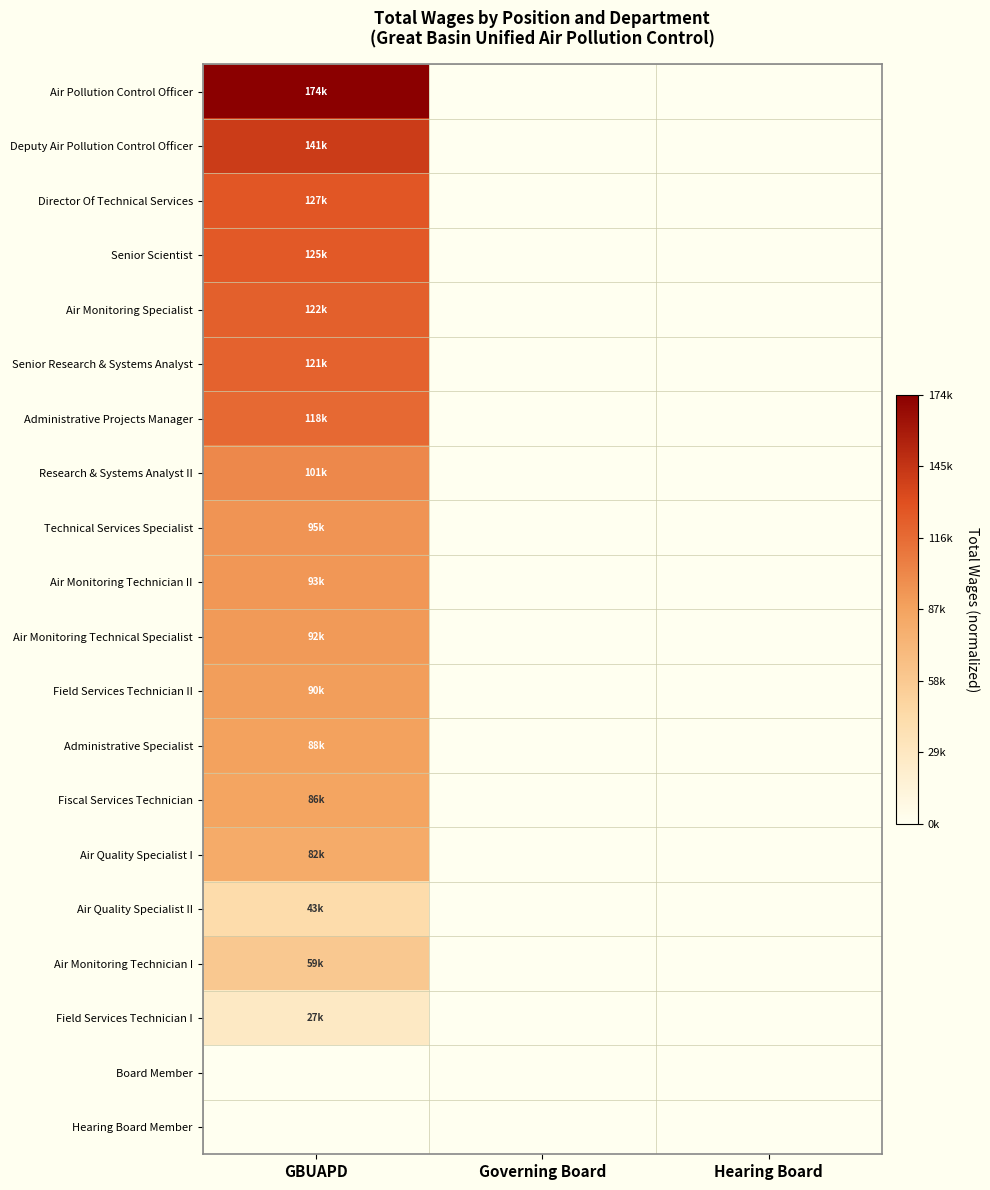

What is the maximum value shown in the chart?

1.0